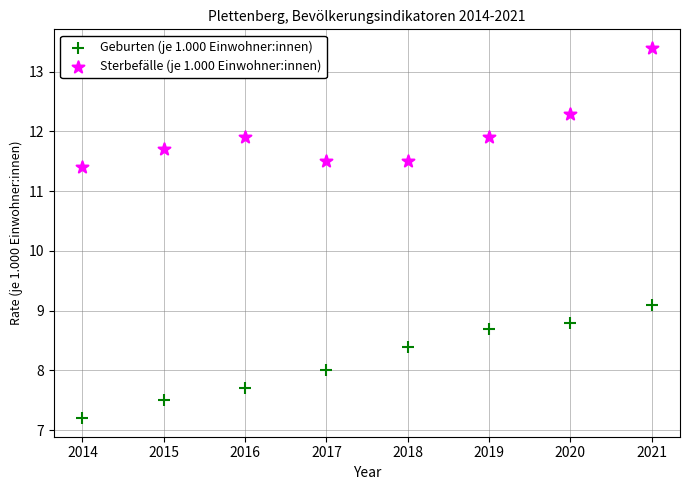

Which series contains the highest Y value?

Sterbefälle (je 1.000 Einwohner:innen)